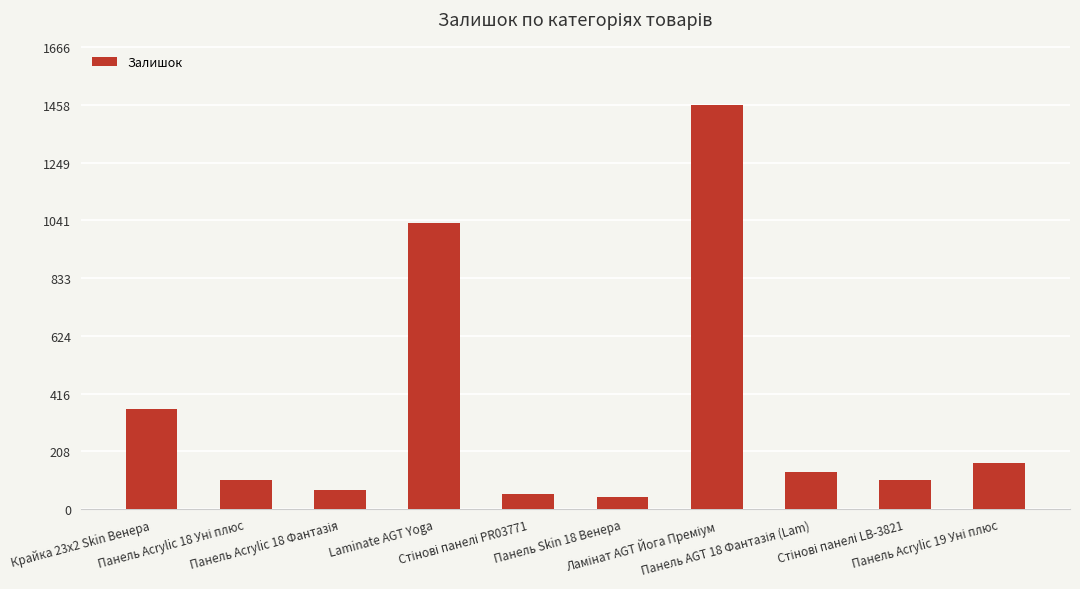

How many values are below 134?

5